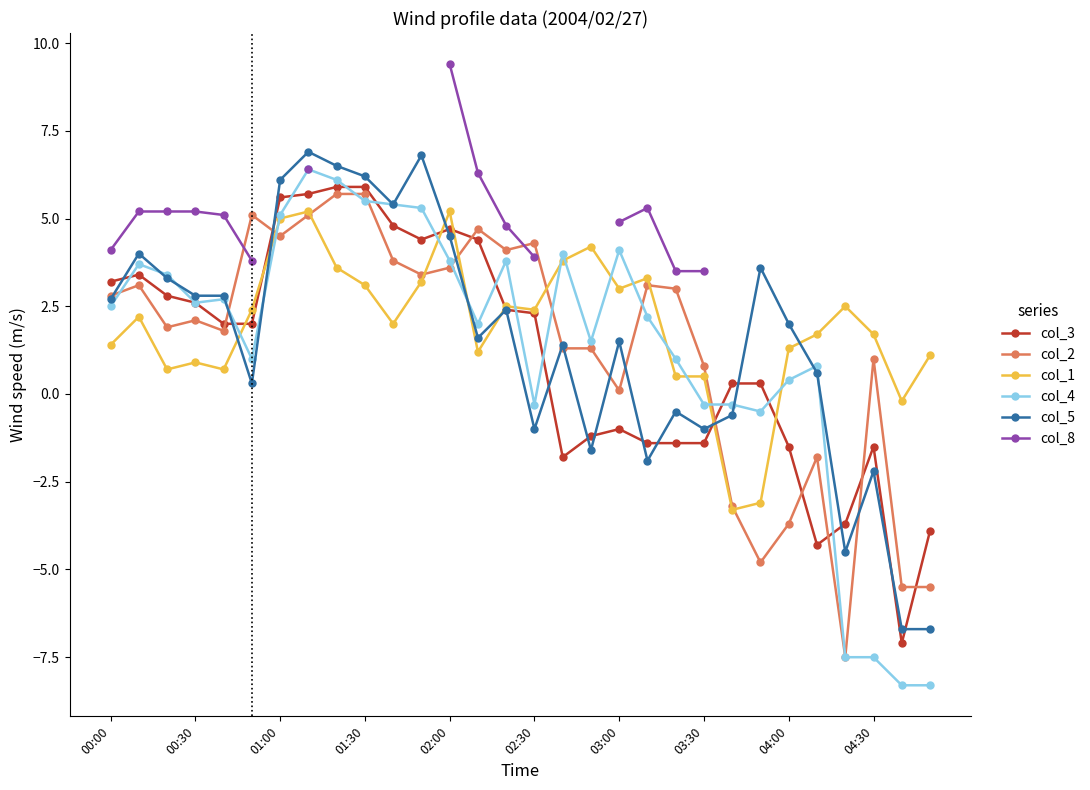

Is it true that col_5 equals 2.7 at 00:00?

True